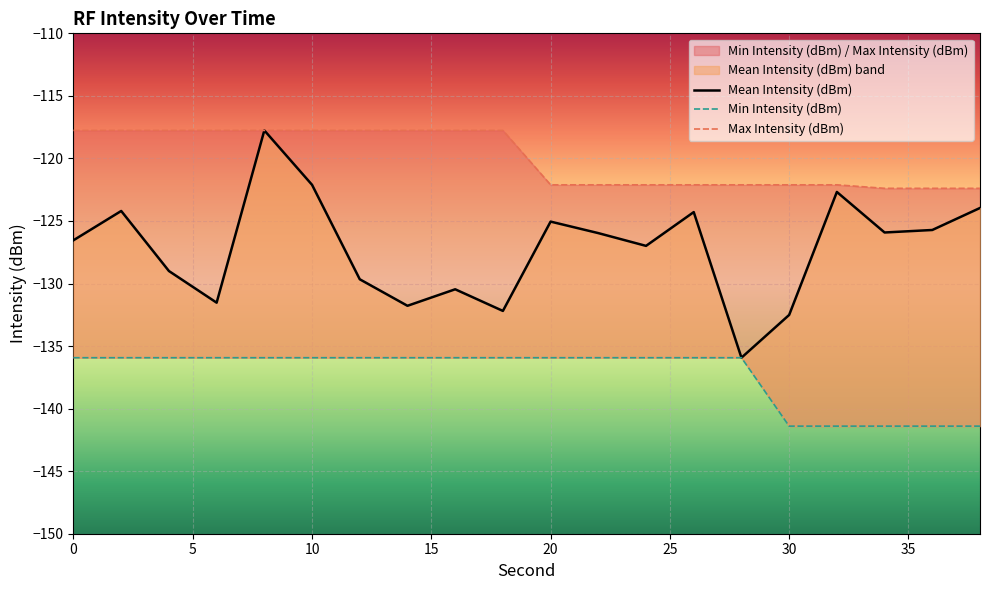

True or false: Max Intensity (dBm) and Mean Intensity (dBm) cross at least once.

False